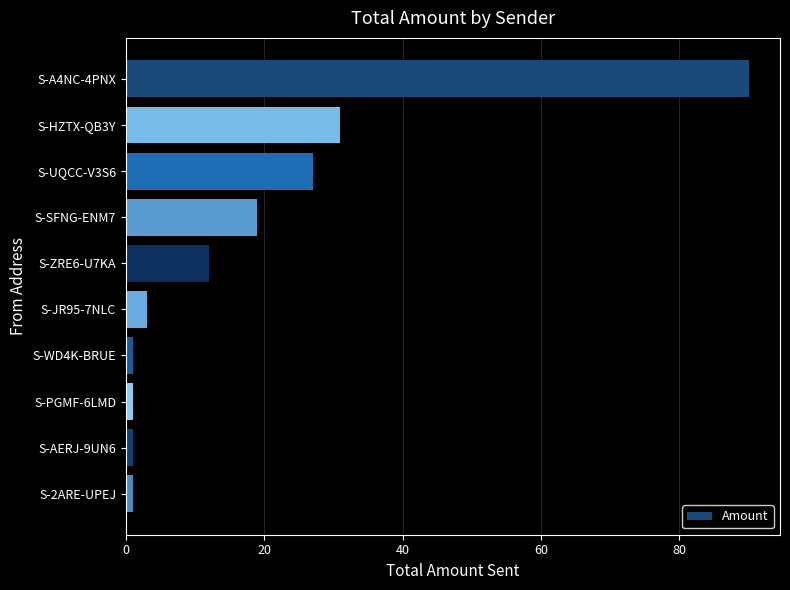

What is the label of the 9th bar from the bottom?

S-HZTX-QB3Y